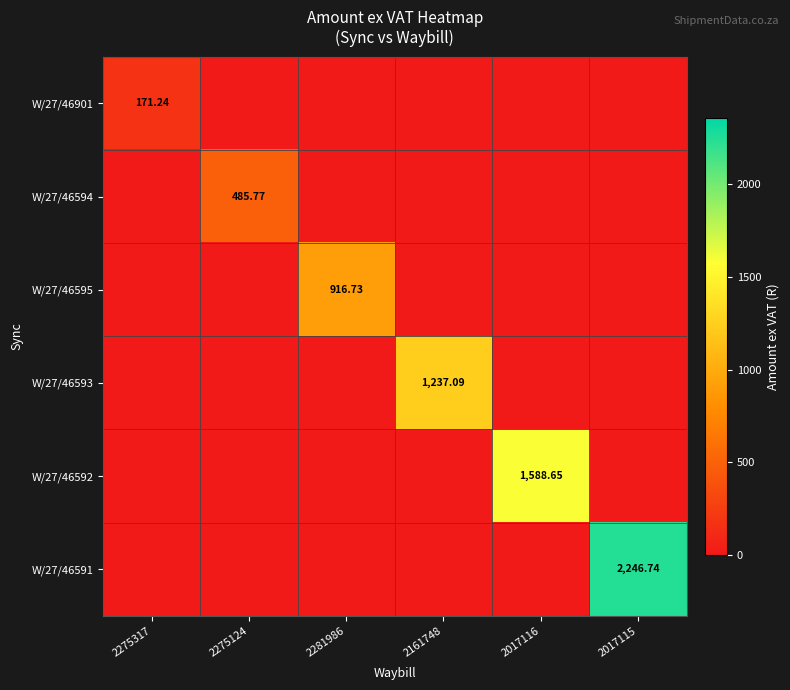

Between 2275124 and 2017116, which series saw the biggest shift?

W/27/46592